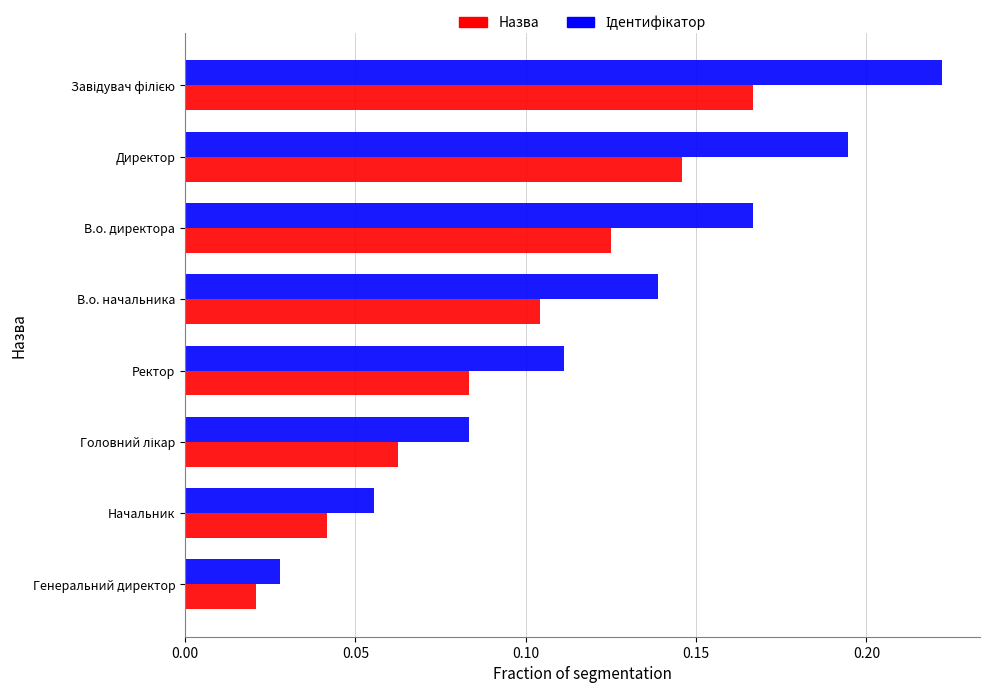

Count the Назва values in the range 0 to 1.

8